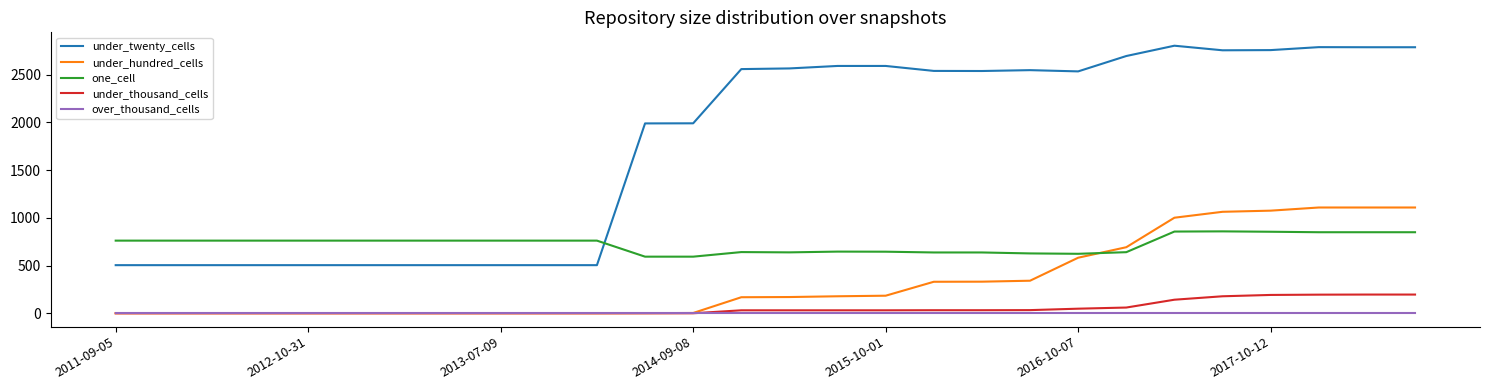

Rank the series by their maximum value, from lowest to highest.

over_thousand_cells, under_thousand_cells, one_cell, under_hundred_cells, under_twenty_cells